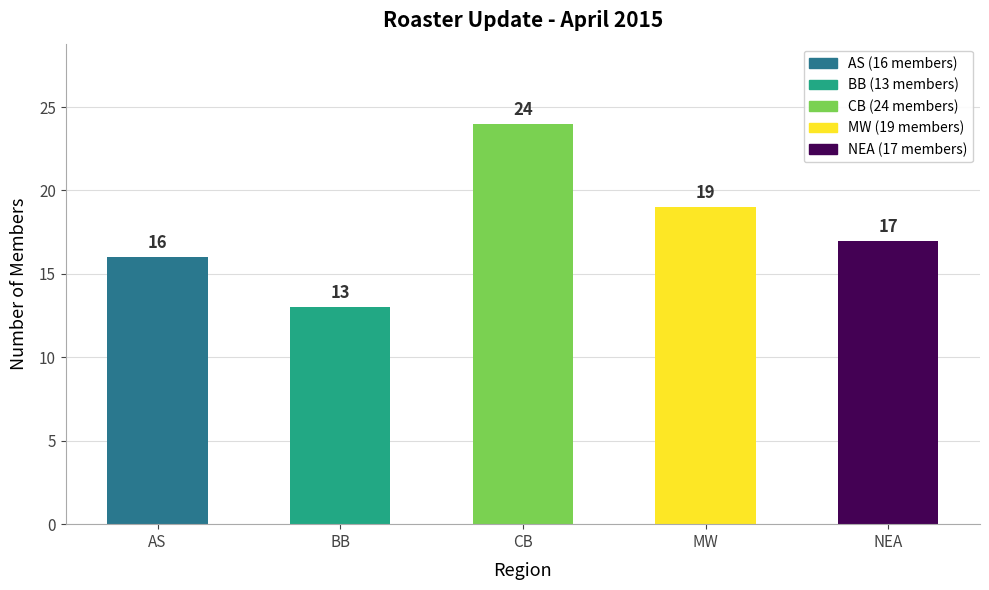

What is the difference between the maximum and minimum values?

11